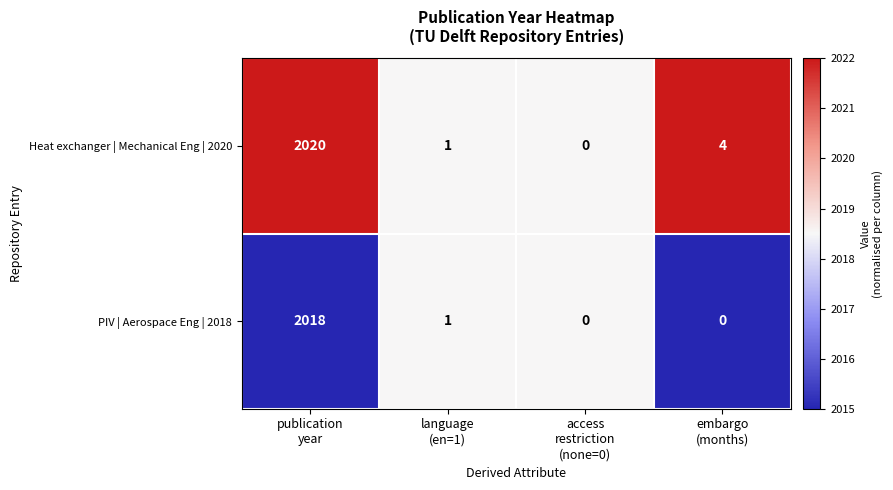

What is the average value of the Heat exchanger | Mechanical Eng | 2020 series?

506